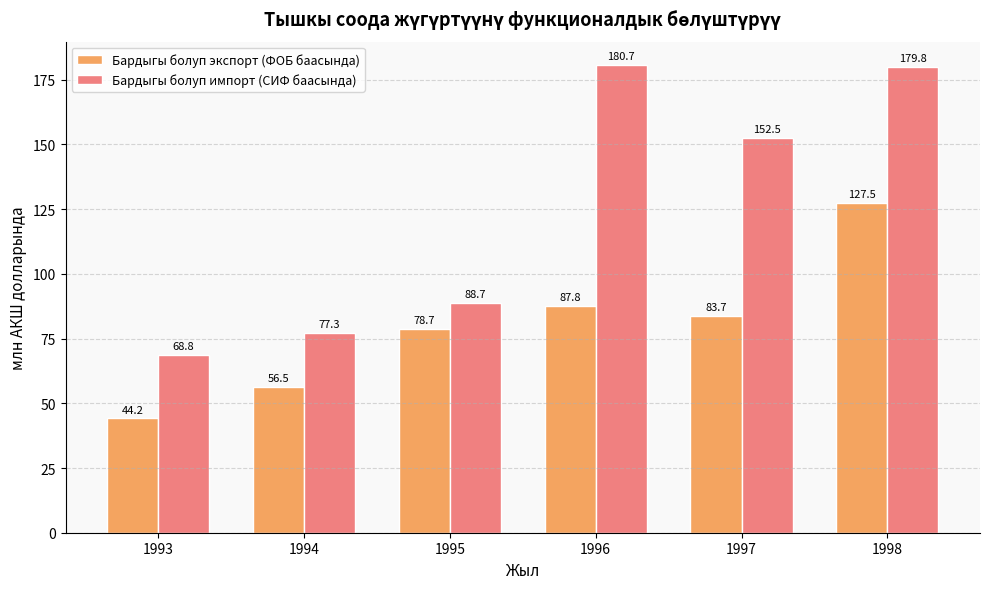

Is it true that Бардыгы болуп экспорт (ФОБ баасында) equals 44.2 at 1993?

True